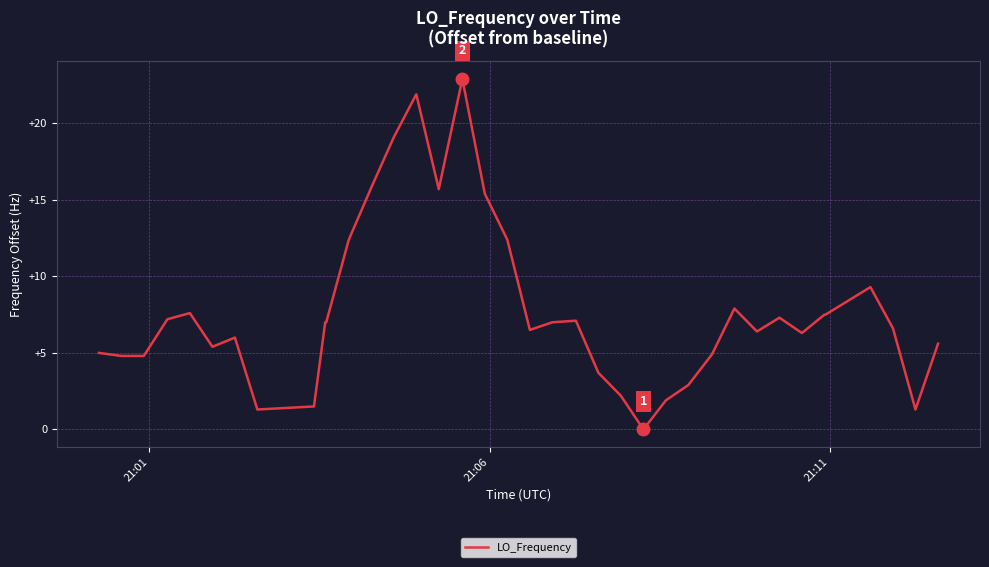

What is the difference between the maximum and minimum values?

22.9